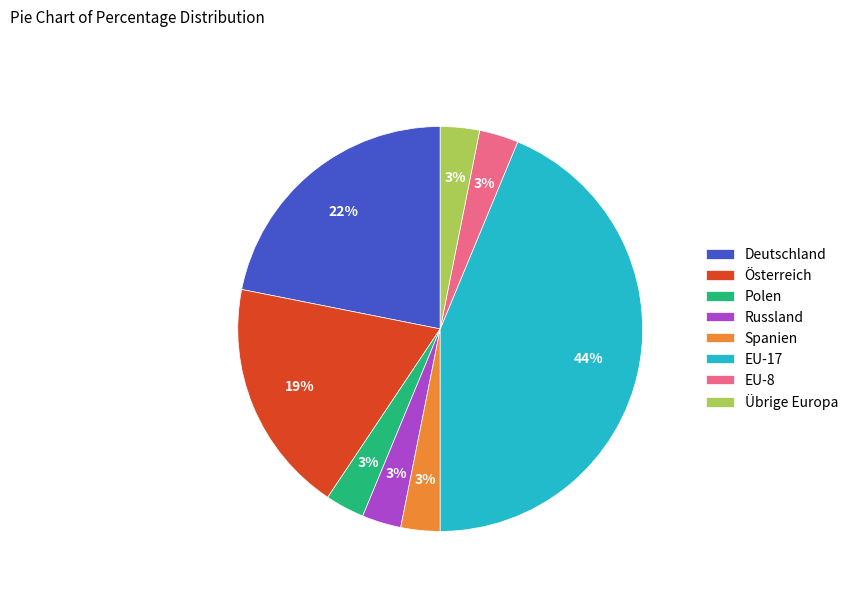

What percentage is the Österreich slice, to the nearest percent?

19%